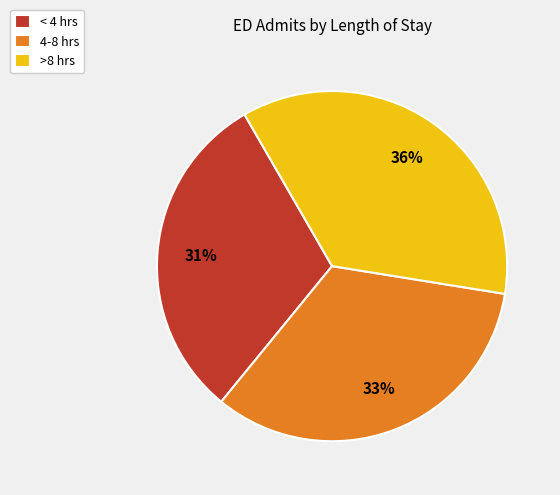

What is the largest slice in the pie chart?

>8 hrs